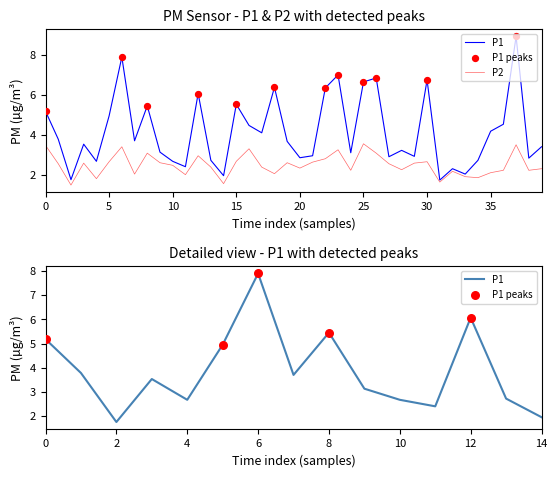

Which series has the largest Y range (max minus min)?

P1